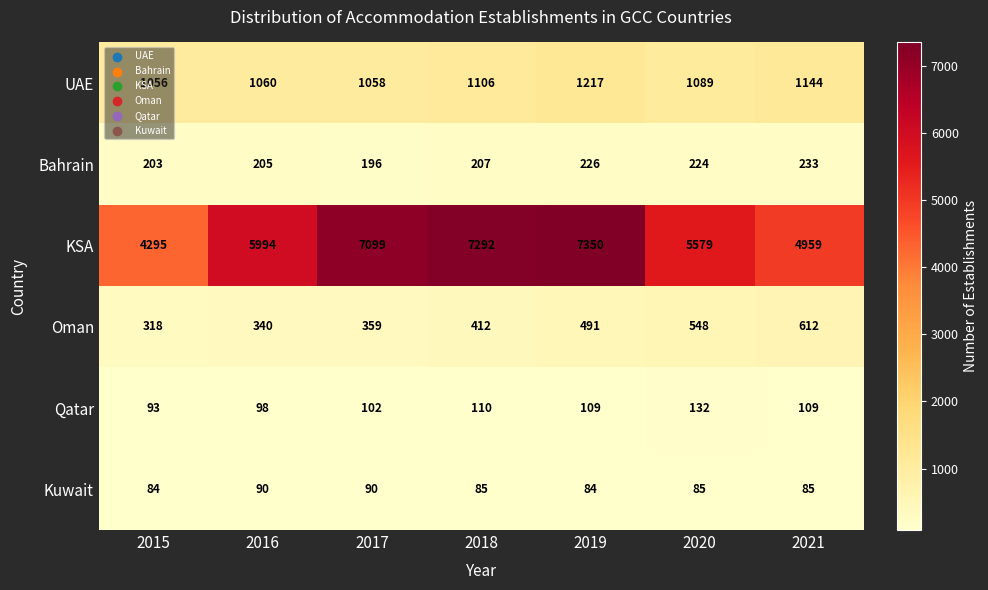

Which series changed the most between 2017 and 2018?

KSA